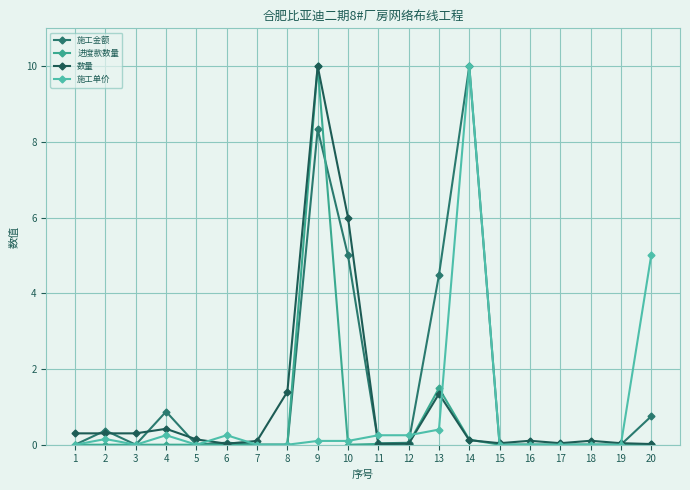

How many interior local peaks does the 进度款数量 series have?

2